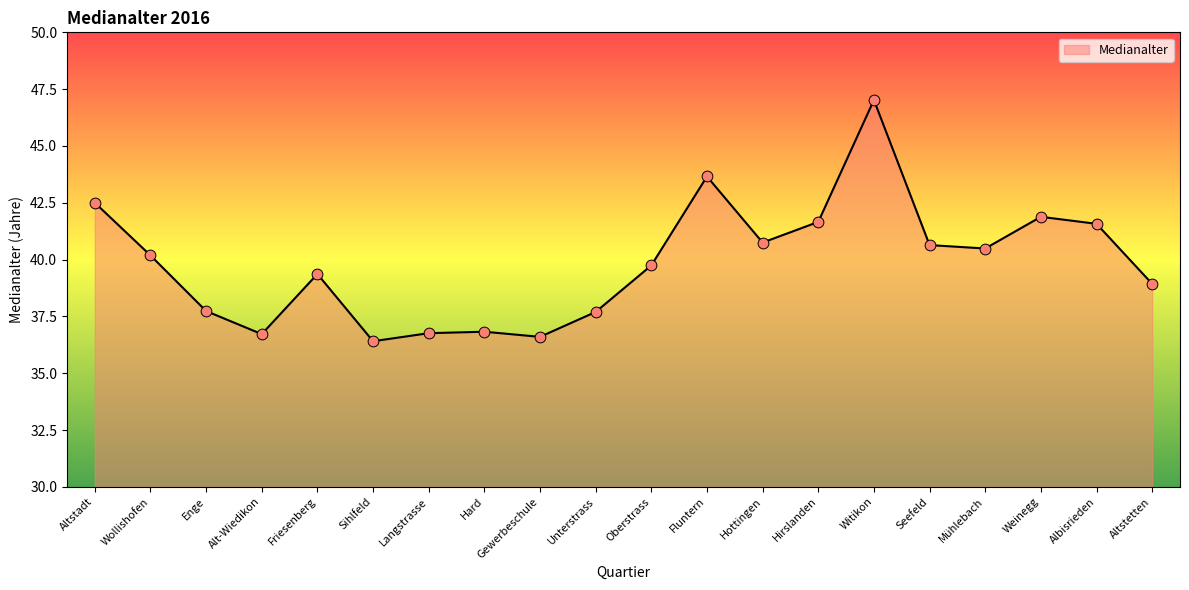

What is the ratio of the value at Hard to the value at Langstrasse?

1.0